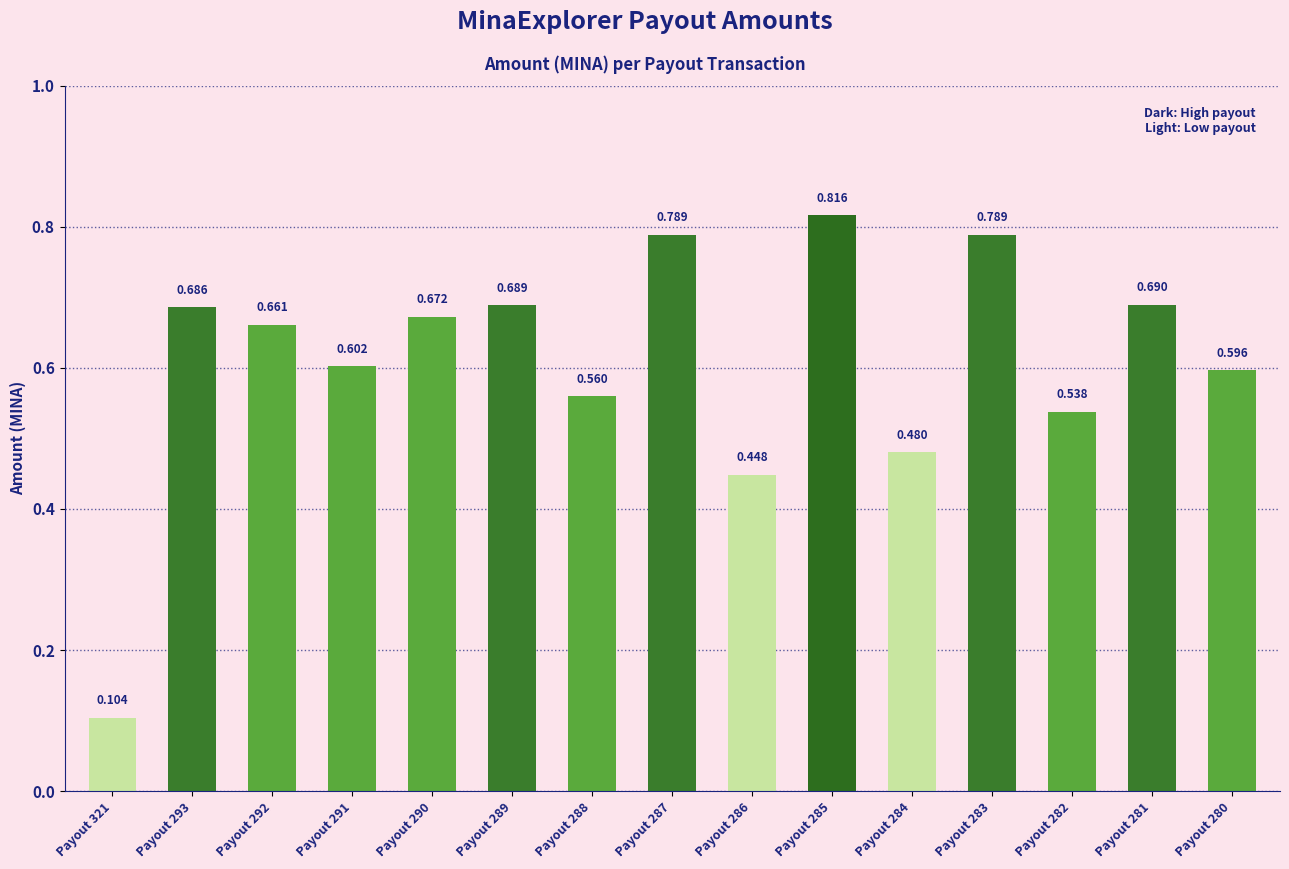

What is the difference between the maximum and minimum values?

0.7